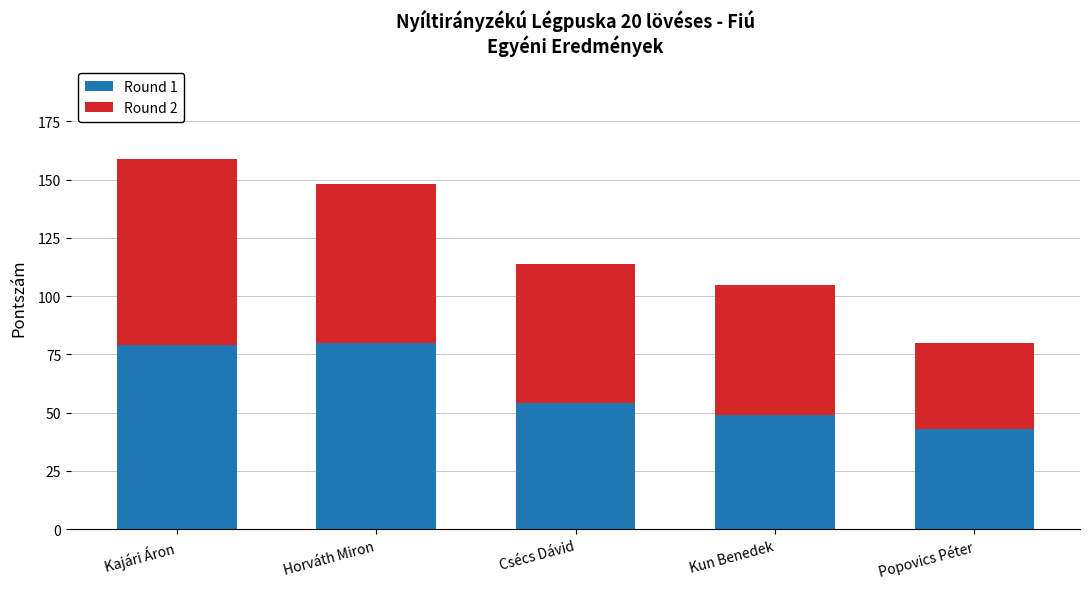

What is the difference between the second highest and minimum values in the Round 1 series?

36